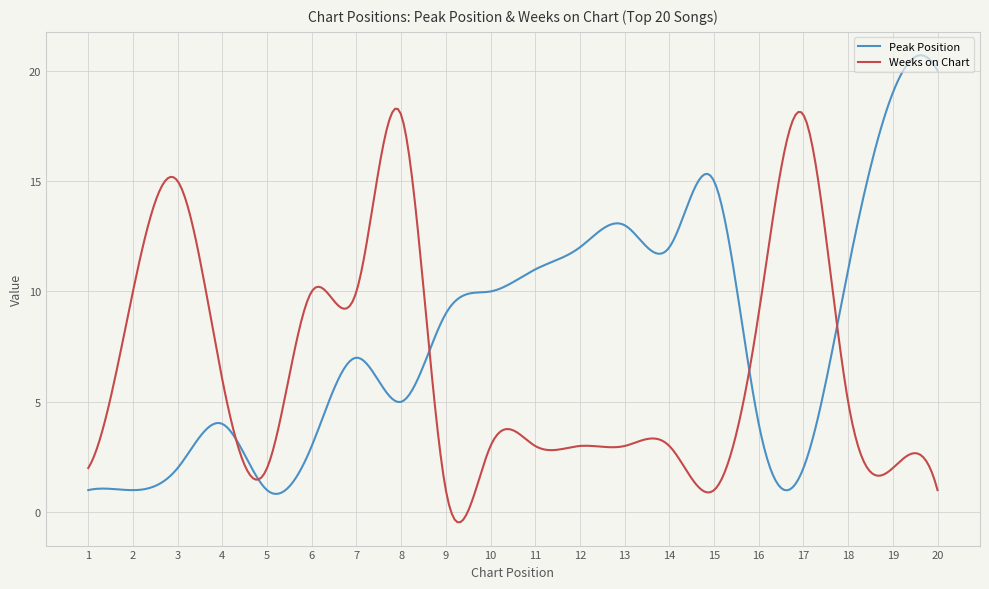

Rank the series by their maximum value, from lowest to highest.

Weeks on Chart, Peak Position